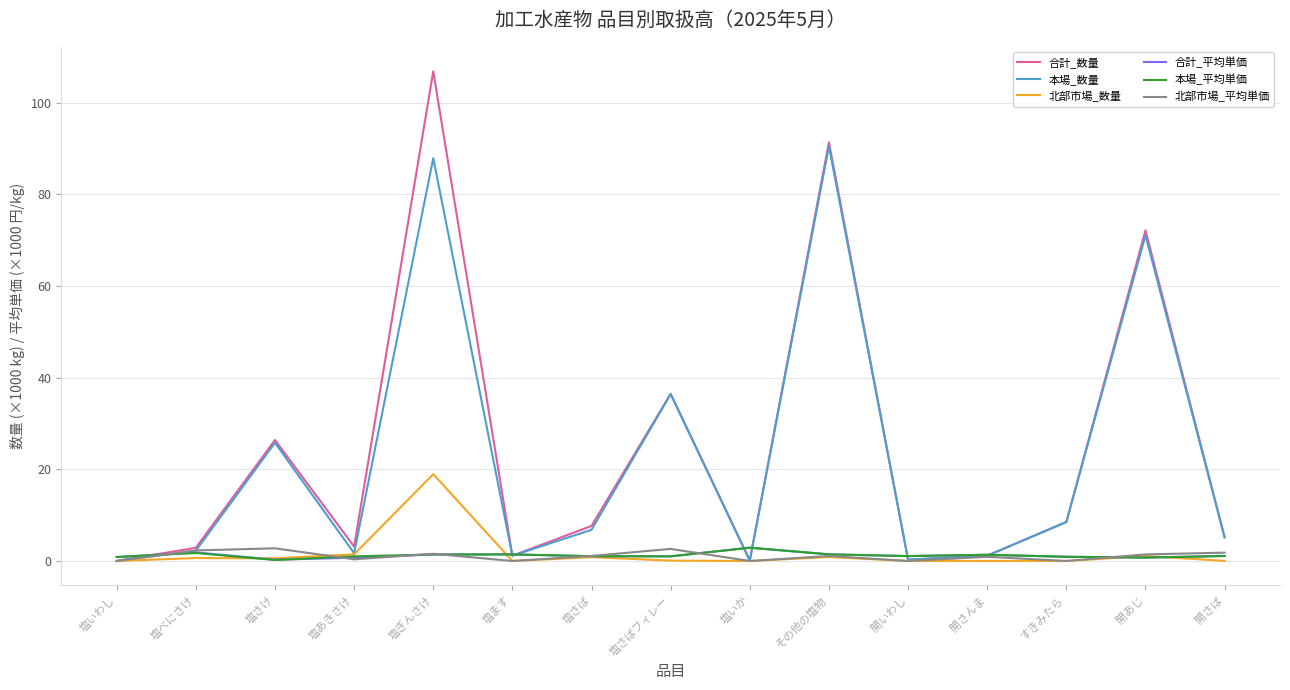

Which label corresponds to the largest value in the chart?

塩ぎんさけ